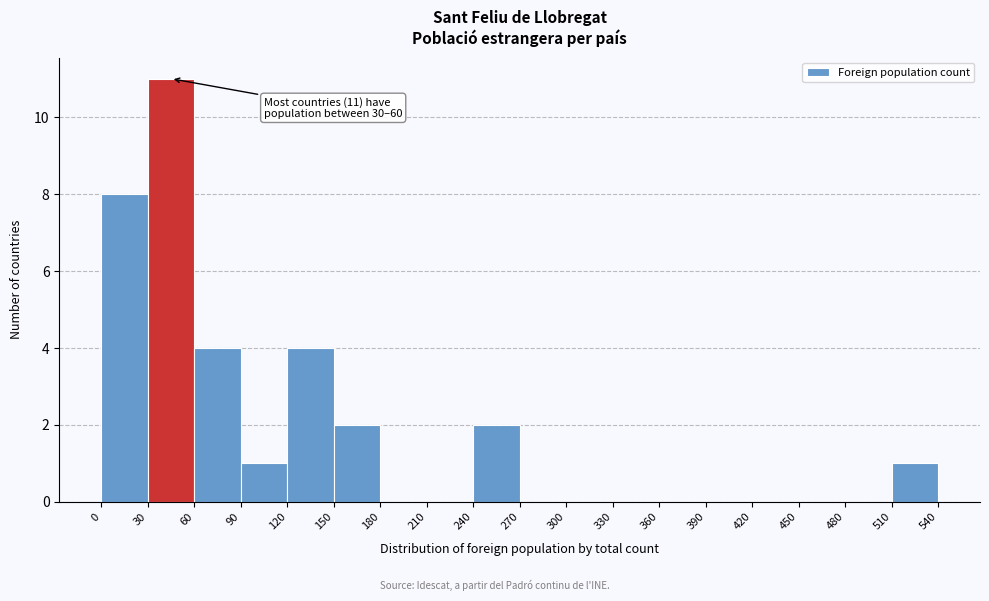

Which range on the x-axis has the tallest bar?

30 to 60